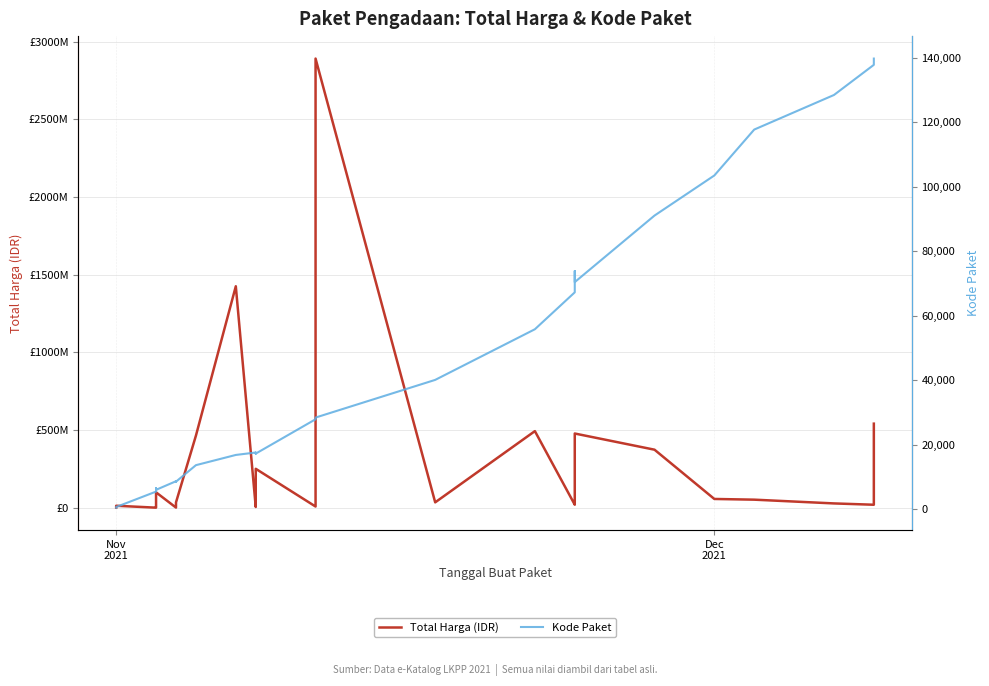

The Total Harga (IDR) series shows 45551806 at 13. True or false?

False